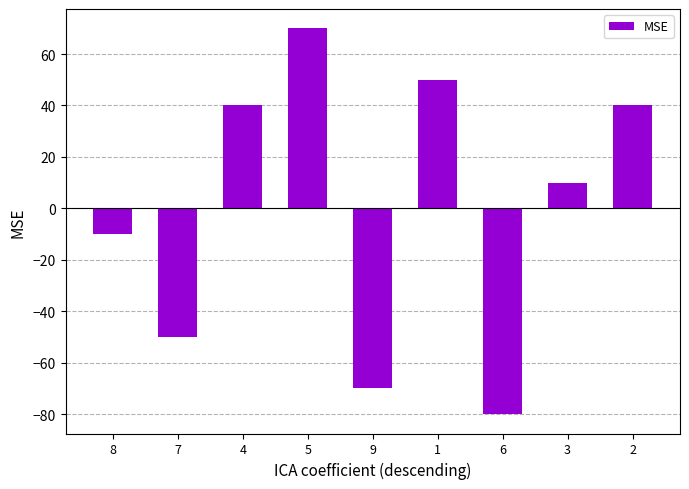

Which label corresponds to the smallest value in the chart?

6